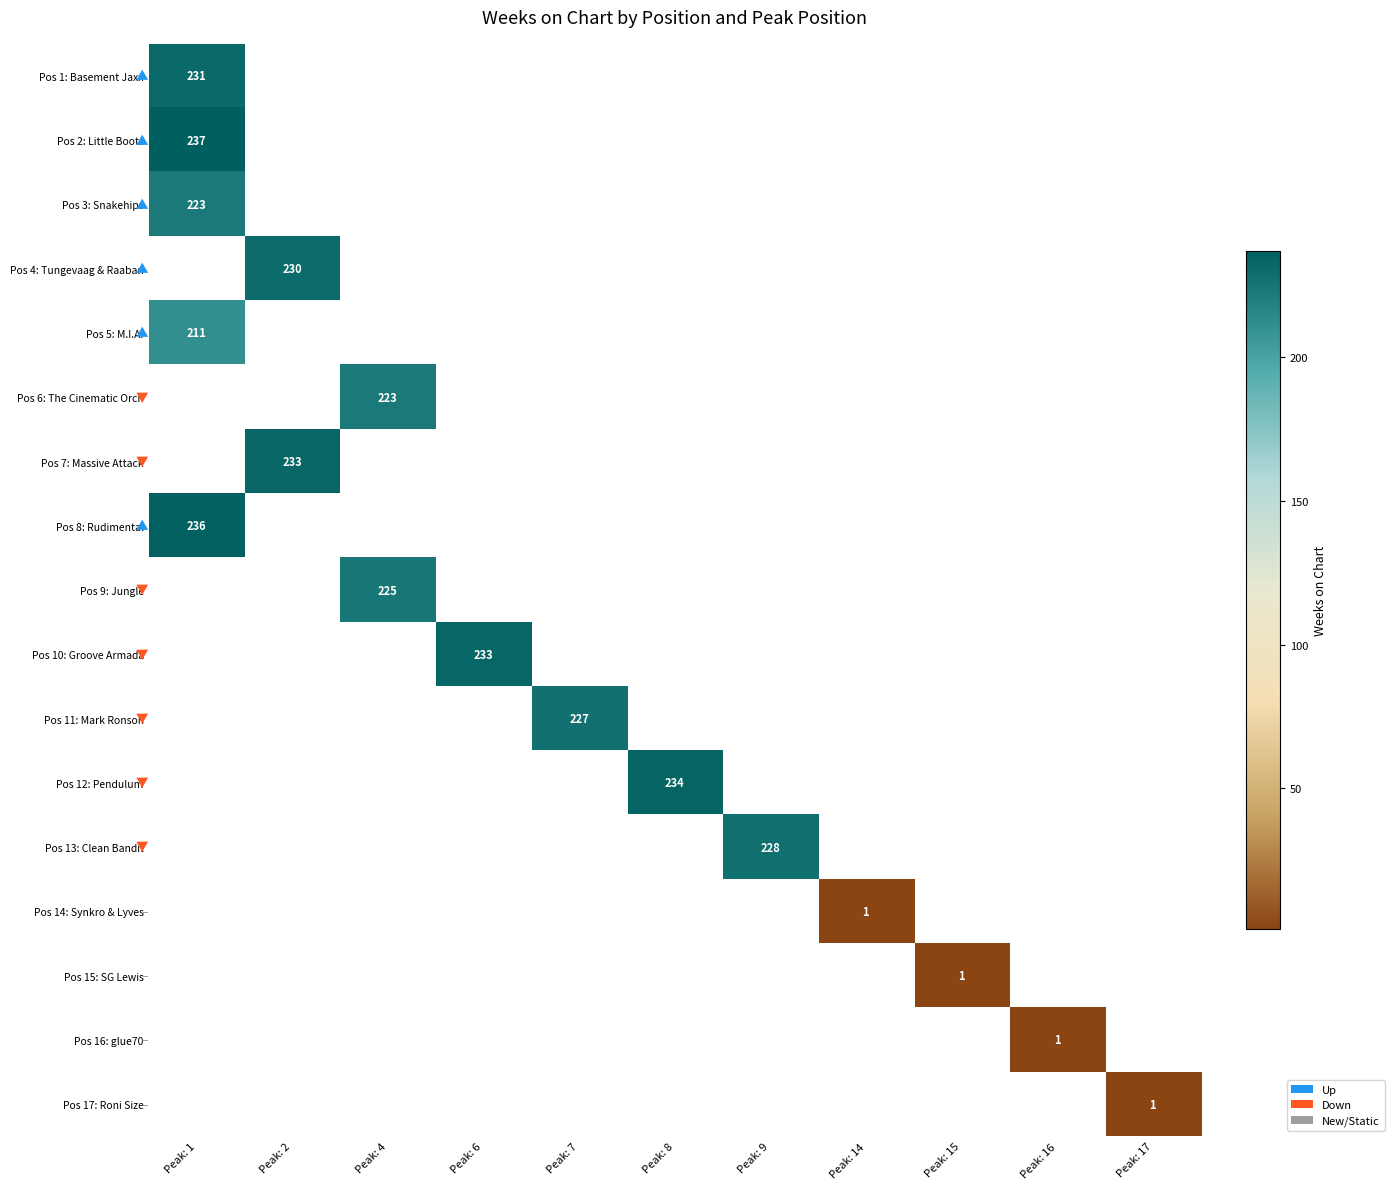

Count the number of categories in the chart.

11